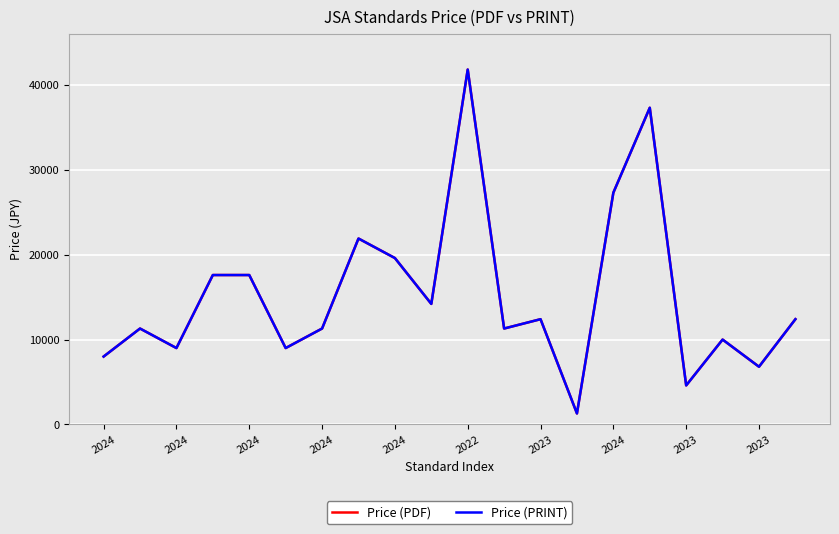

How many lines are shown in the chart?

2